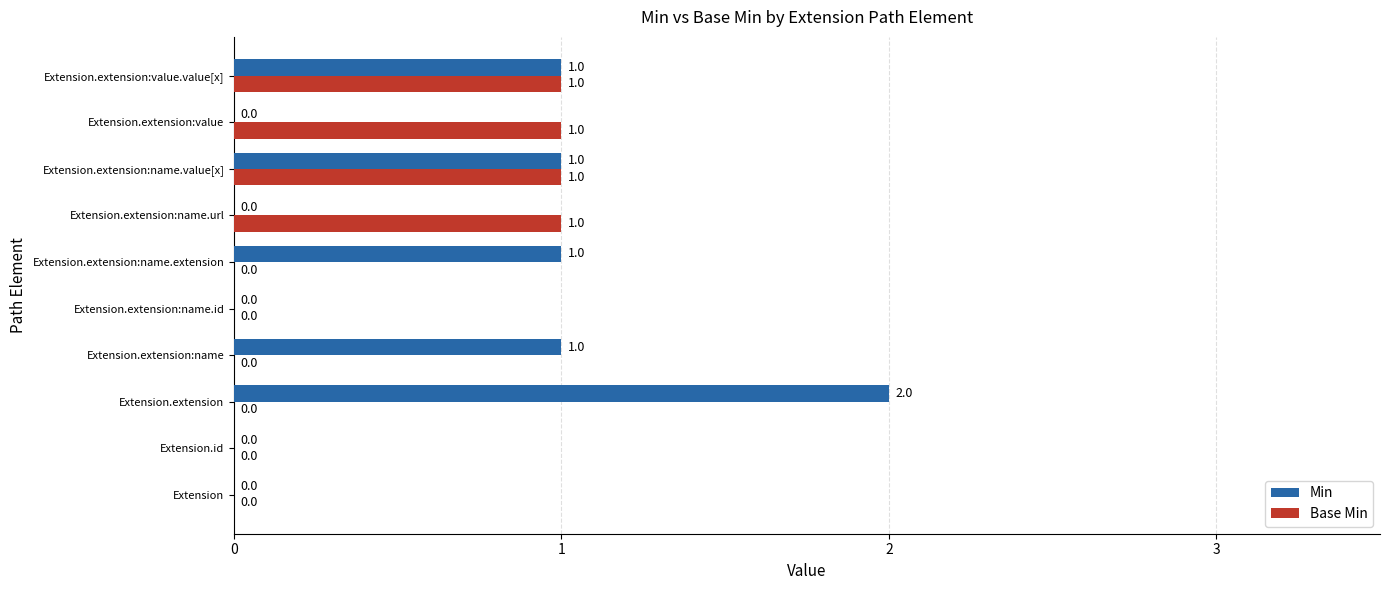

Which label corresponds to the largest value in the chart?

Extension.extension